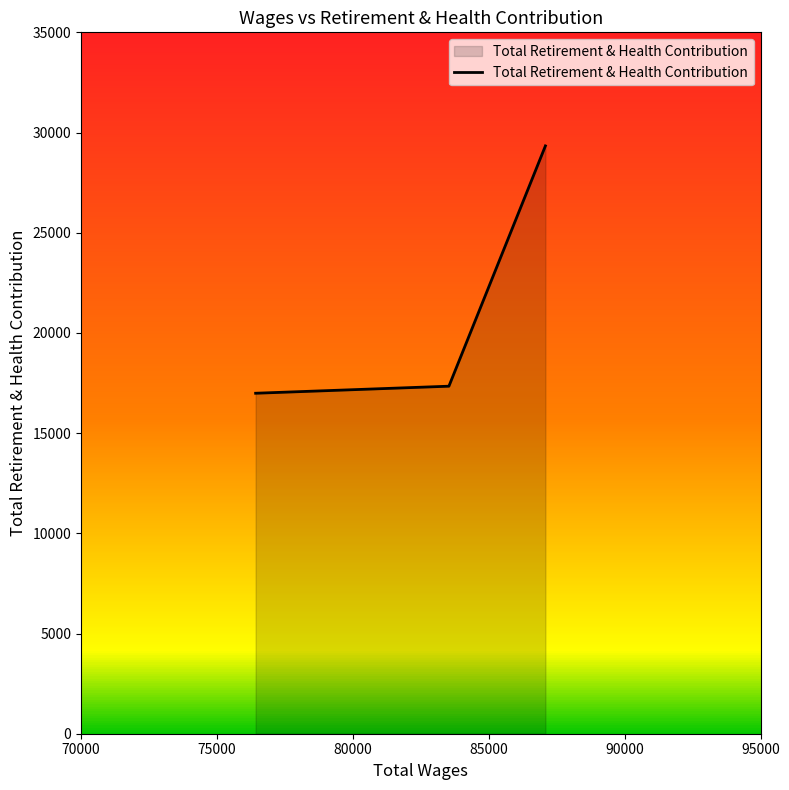

What is the minimum value for Total Retirement & Health Contribution?

16990